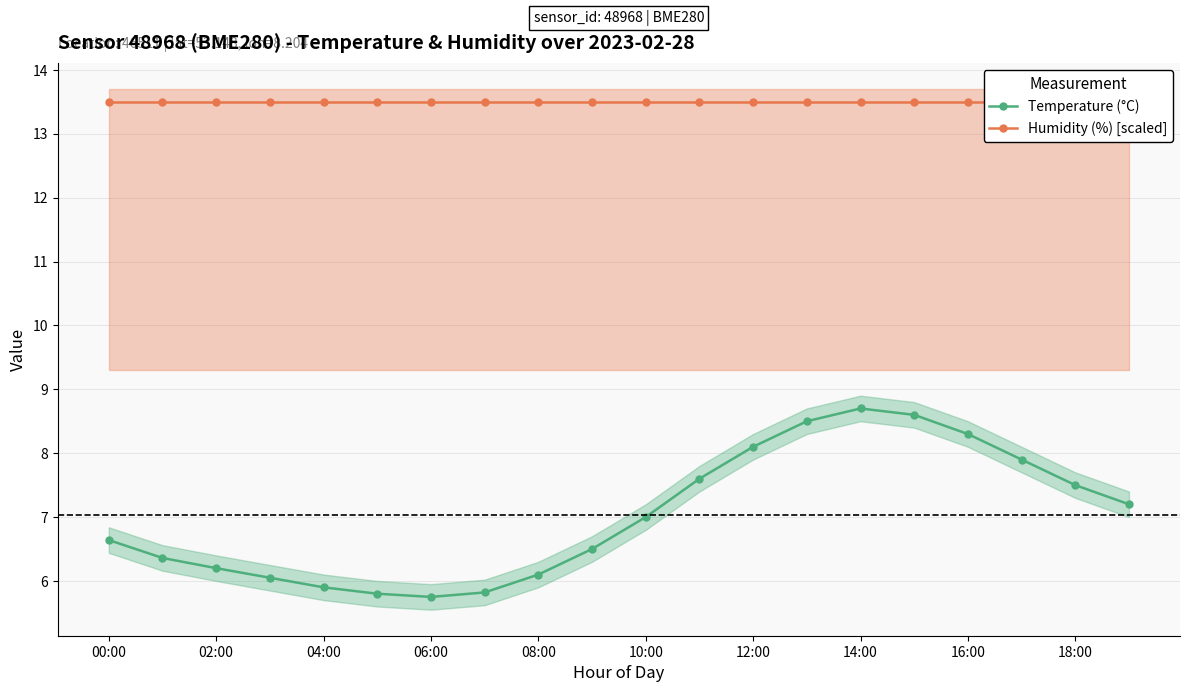

At which label is Humidity (%) [scaled] closest to 13?

00:00